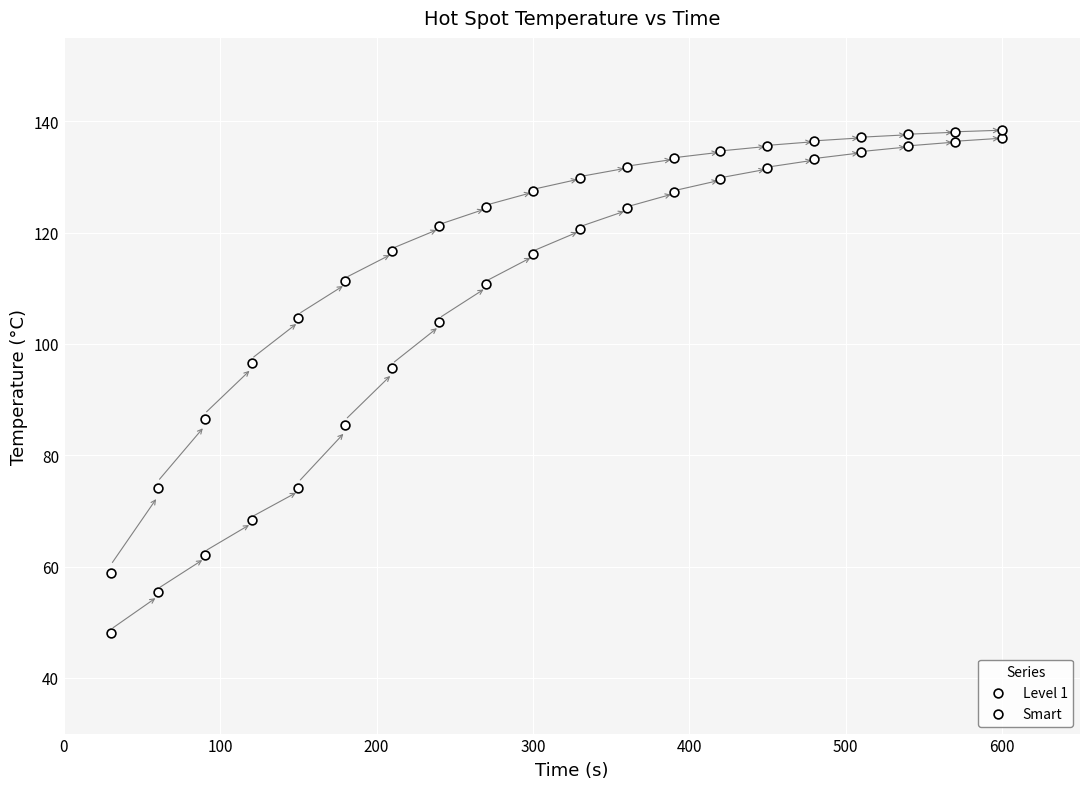

Count the number of points in this scatter plot.

40